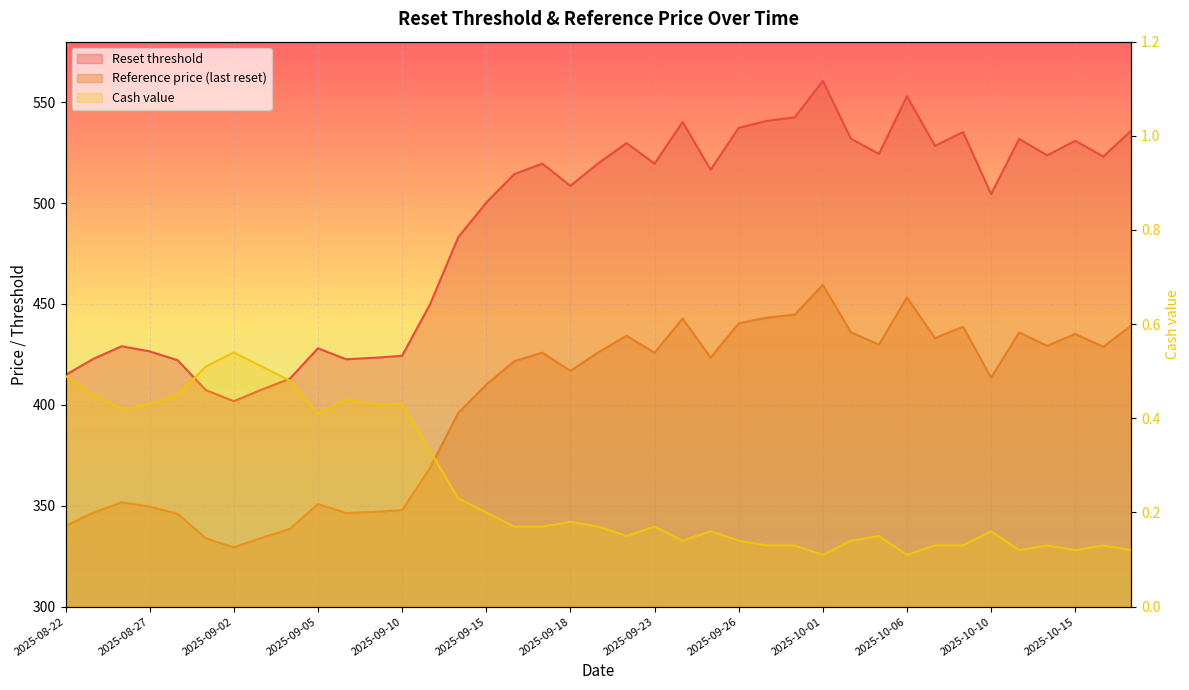

What are all the series names shown in the legend?

Reset threshold, Reference price (last reset), Cash value